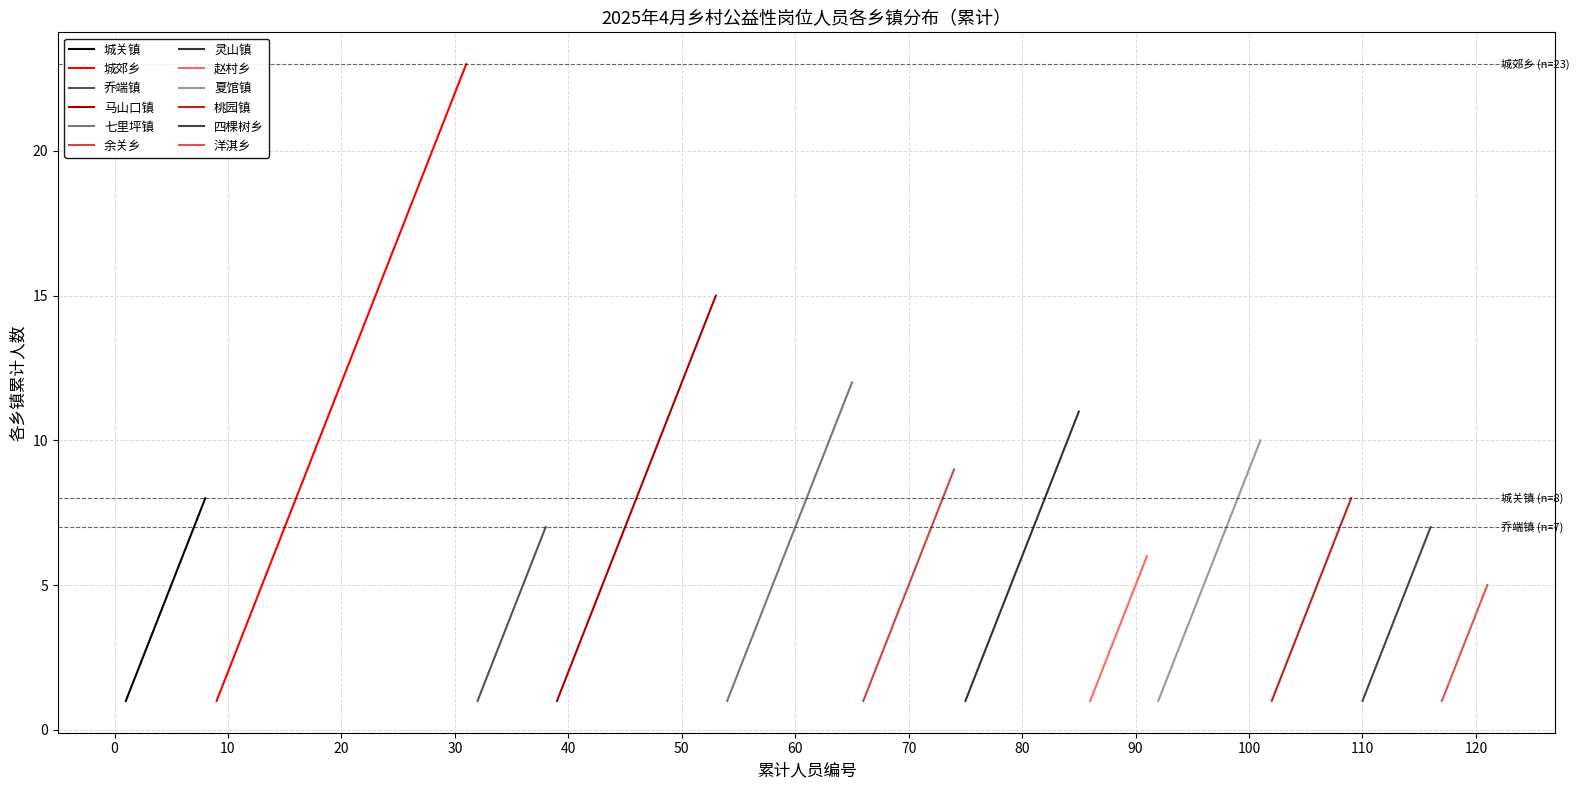

Between 7 and 6, which is larger?

7